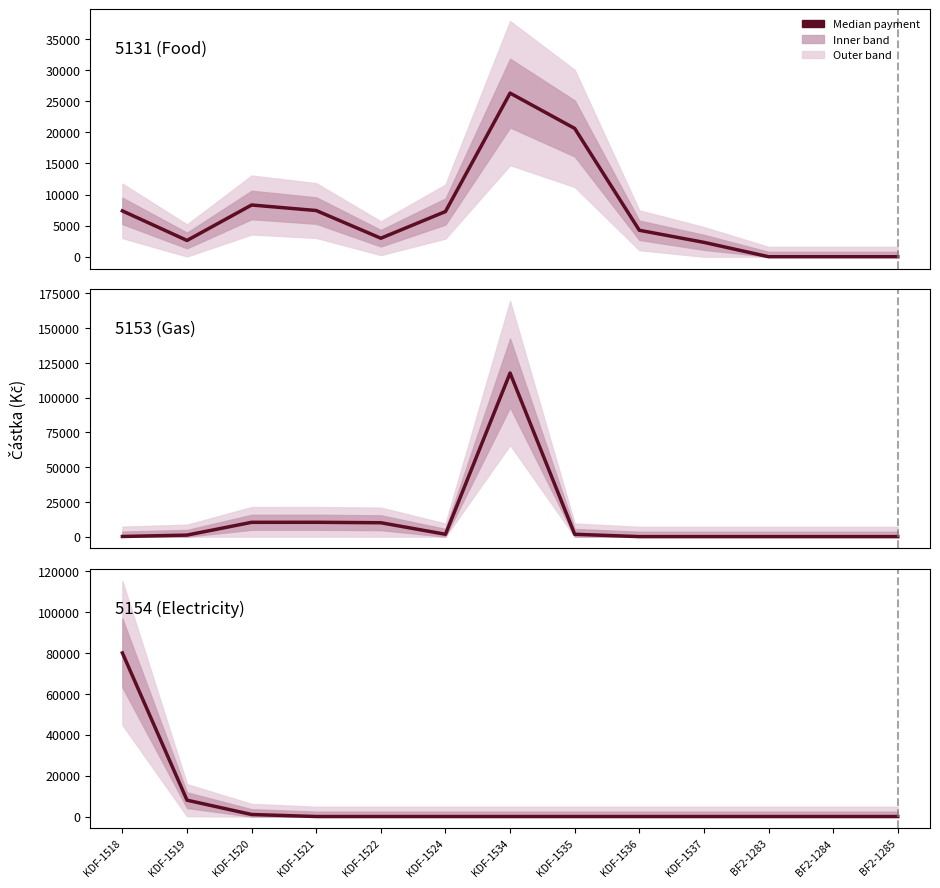

What is the sum of the 5154 (Electricity) values at KDF-1519 and KDF-1537?

8000.0